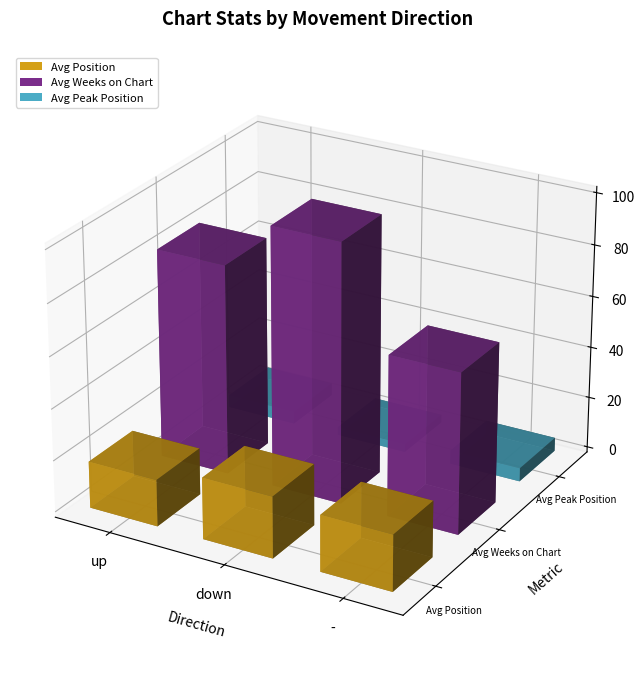

What is the sum of all Avg Position values?

61.5